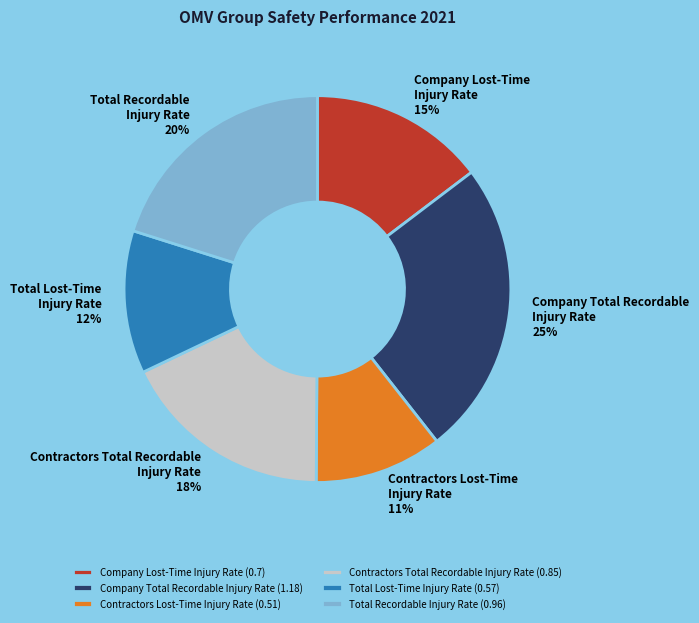

Is it true that Contractors Total Recordable Injury Rate (0.85) is 8% of the pie?

False